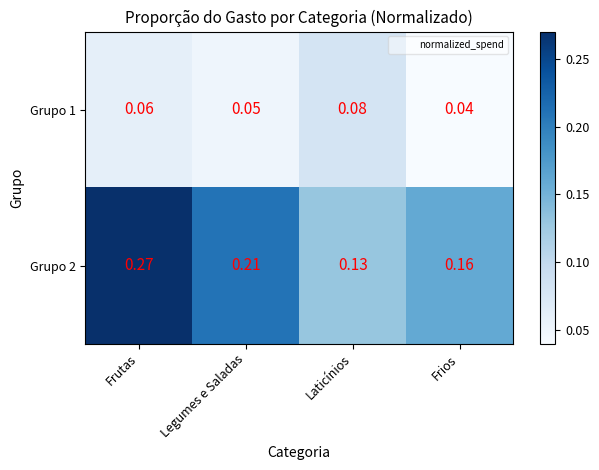

At which category is the sum across all series the highest?

Frutas